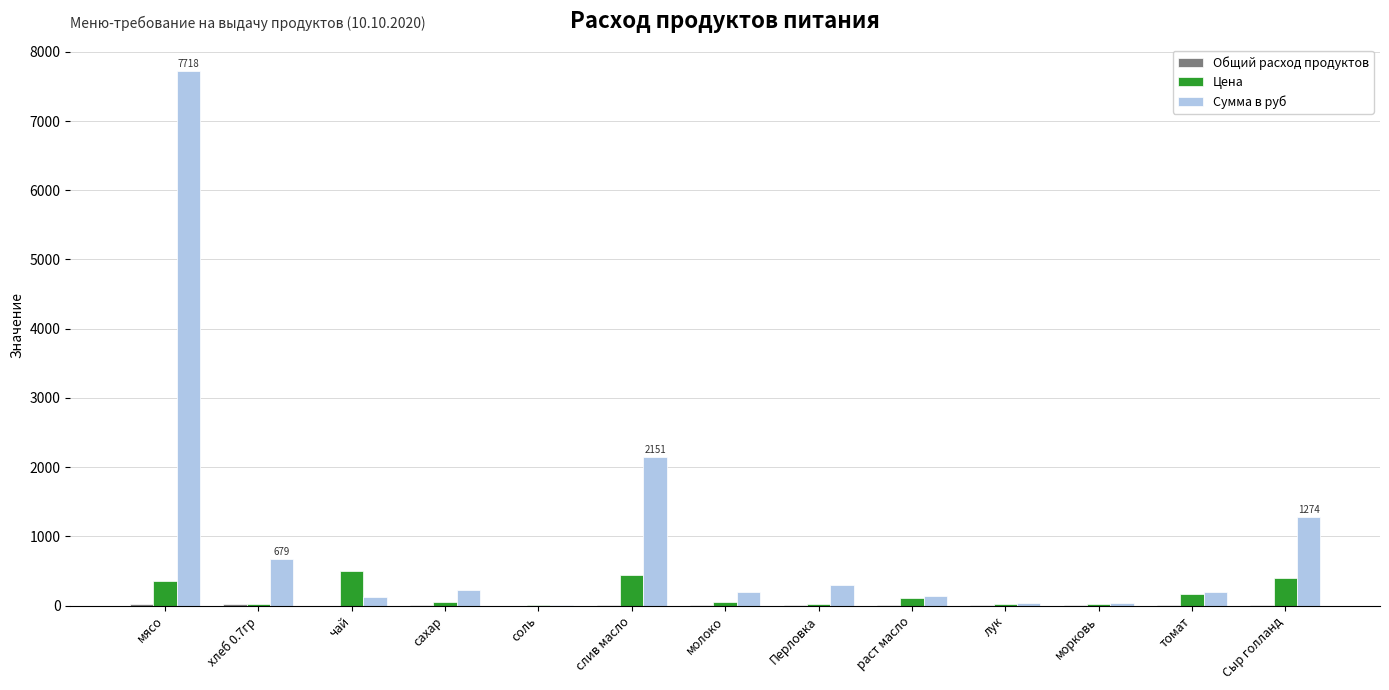

Which label corresponds to the largest value in the chart?

мясо